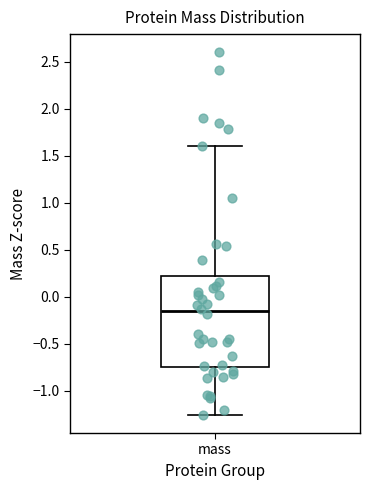

Read this box plot against the y-axis: the position of the median line, the range covered by the box, and the ends of both whiskers. The values are not printed on the chart, so give them approximately, as read against the axis.

median -0.15, box -0.75 to 0.20, whiskers -1.25 to 1.60